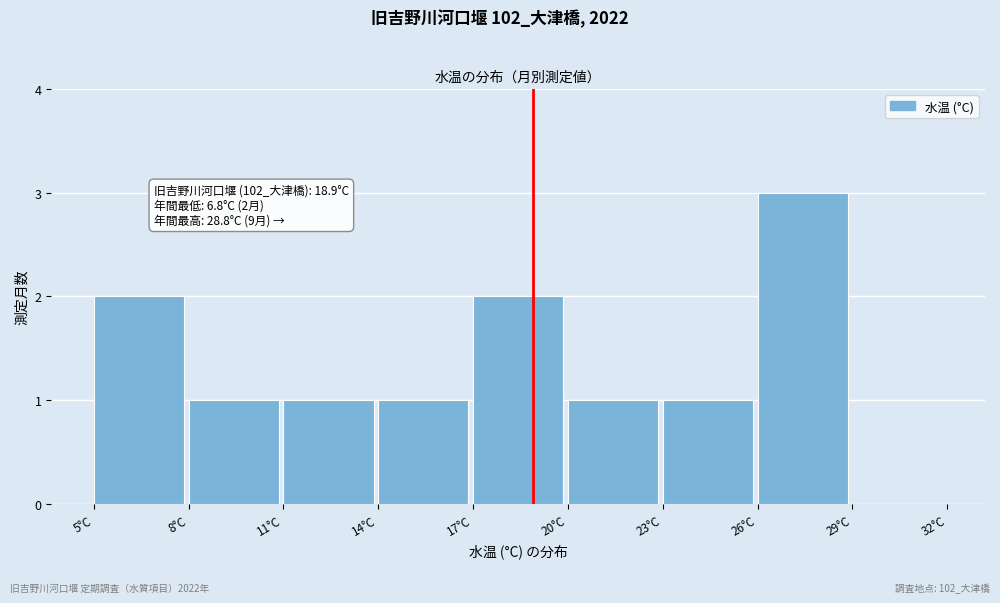

Over which range of the x-axis is the bar tallest?

26 to 29